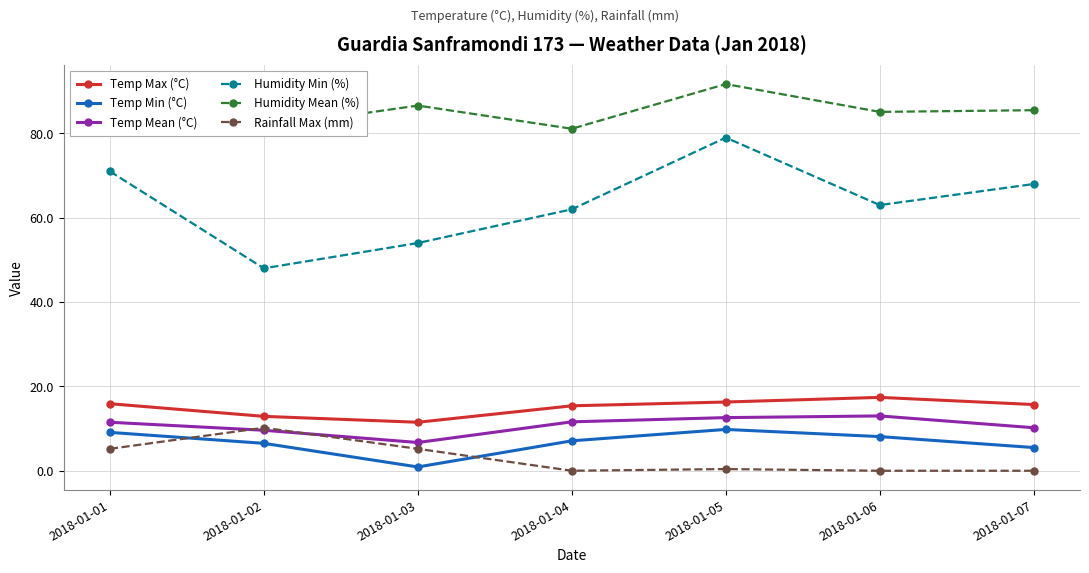

Is this an area chart (filled region under the line)?

No